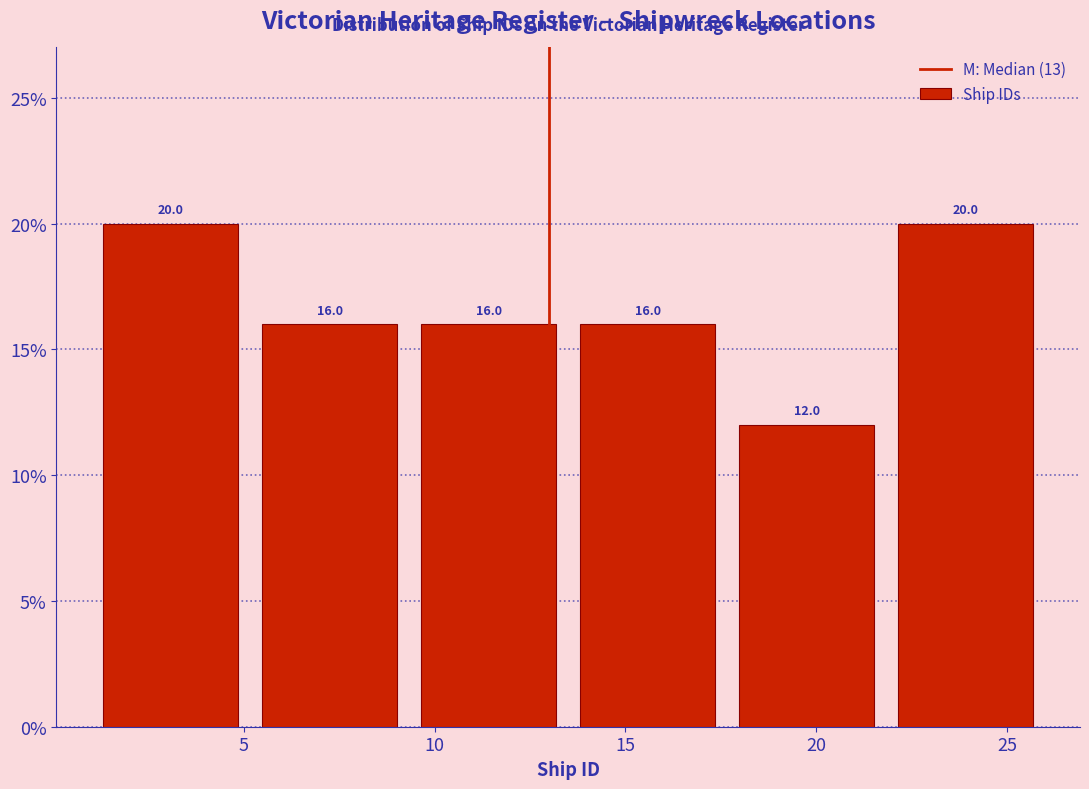

Reading left to right, transcribe this chart: for each bar, give the range it covers on the x-axis and its height. The bar edges are not printed on the chart, so give them approximately, as read against the axis.

1.0 to 5.0: 20.0
5.0 to 9.5: 16.0
9.5 to 13.5: 16.0
13.5 to 17.5: 16.0
17.5 to 22.0: 12.0
22.0 to 26.0: 20.0